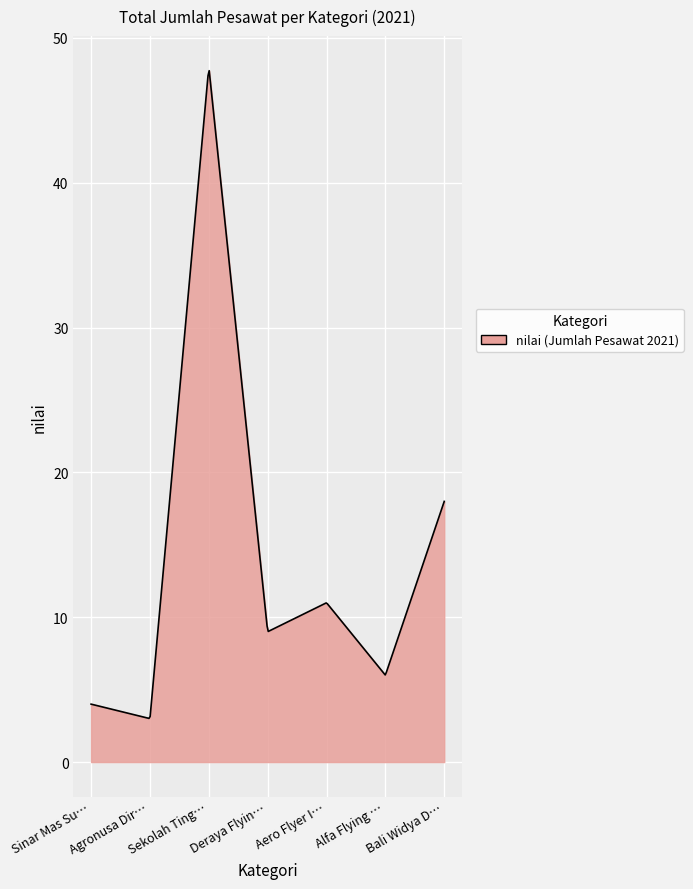

What is the smallest value displayed?

3.0